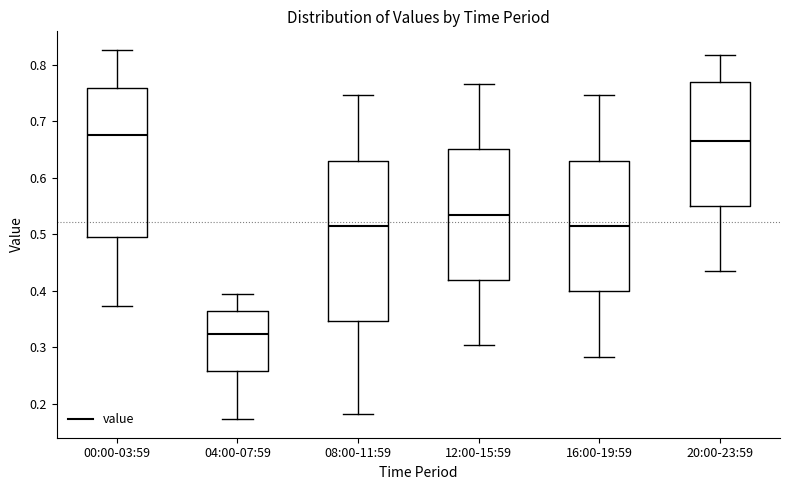

Which box is the tallest, from its lower edge to its upper edge?

08:00-11:59